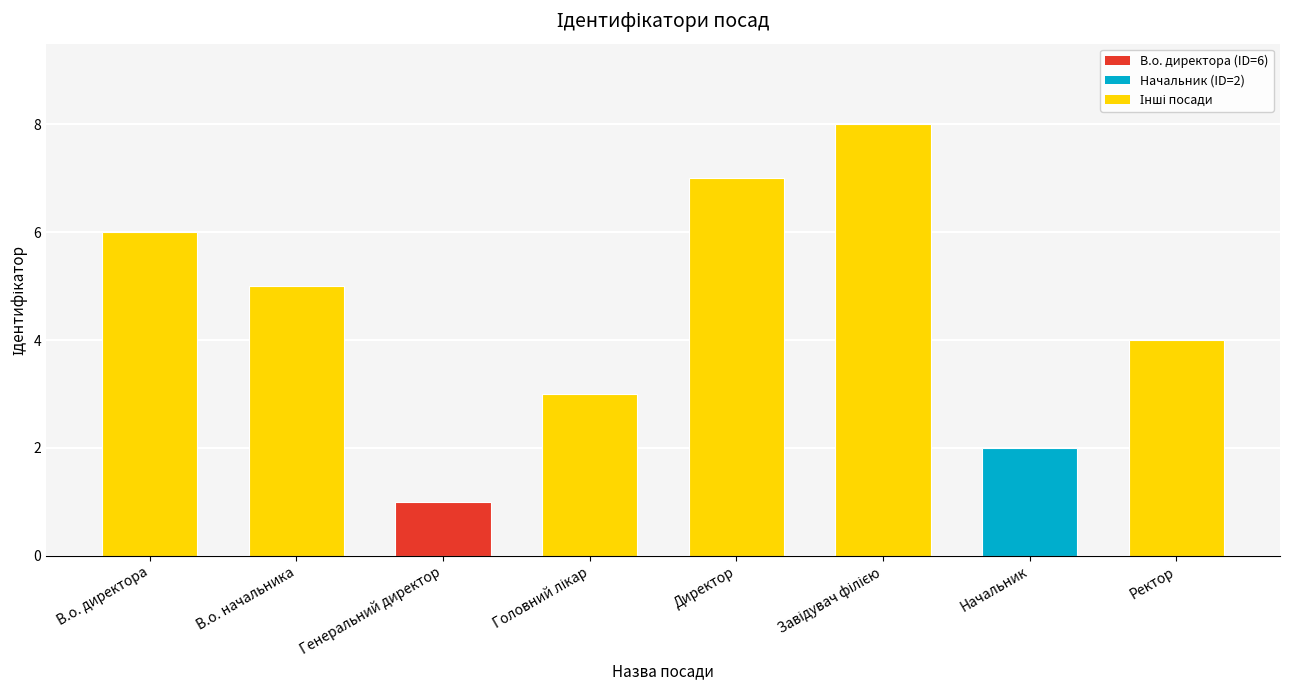

What is the label of the 2nd bar from the right?

Начальник